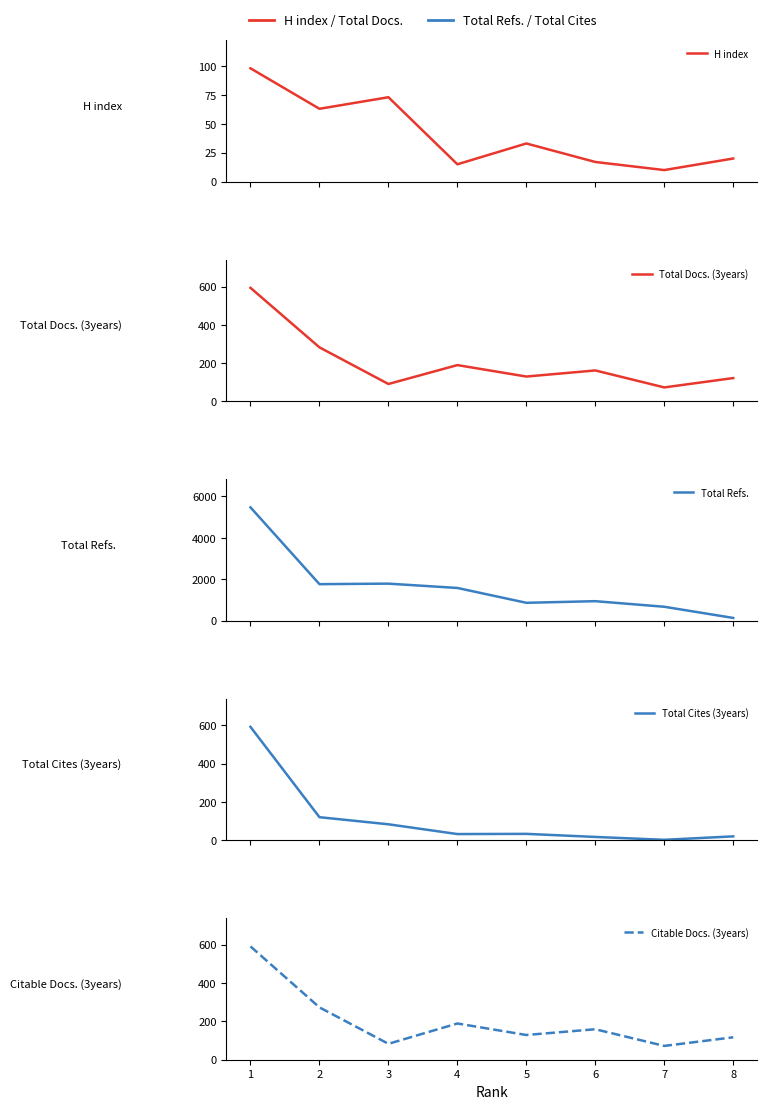

Which category has the lowest value in the Total Refs. series?

8